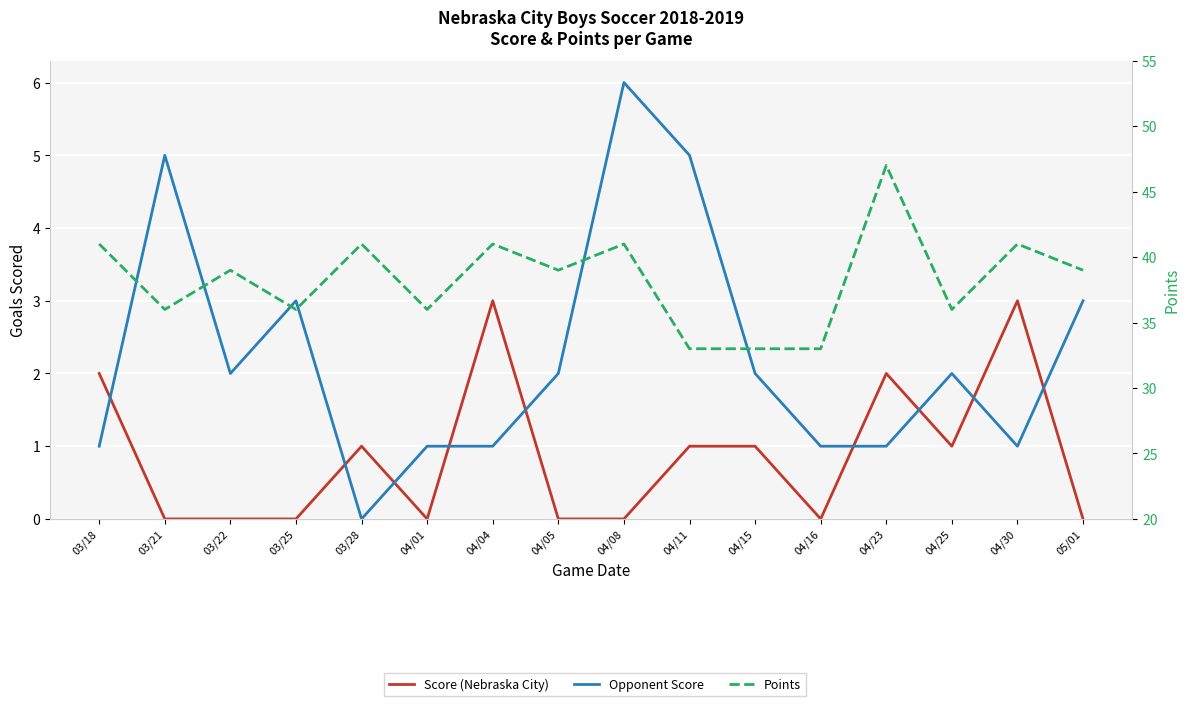

Which series changed the most between 03/18 and 04/25?

Points